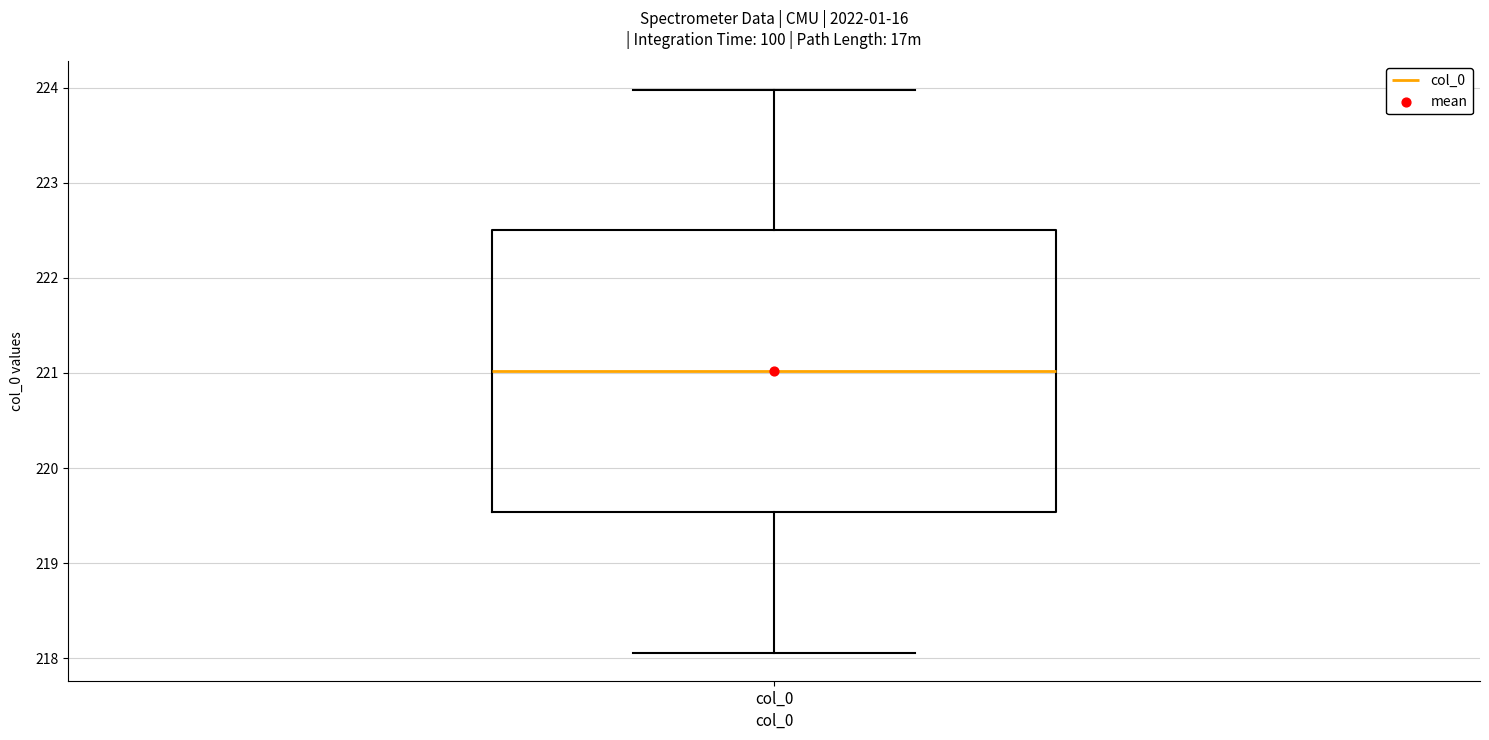

Transcribe this box plot: give where the median line is, the range the box spans, and where the two whiskers end, as read against the y-axis. The values are not printed on the chart, so give them approximately, as read against the axis.

median 221.0, box 219.5 to 222.5, whiskers 218.1 to 224.0